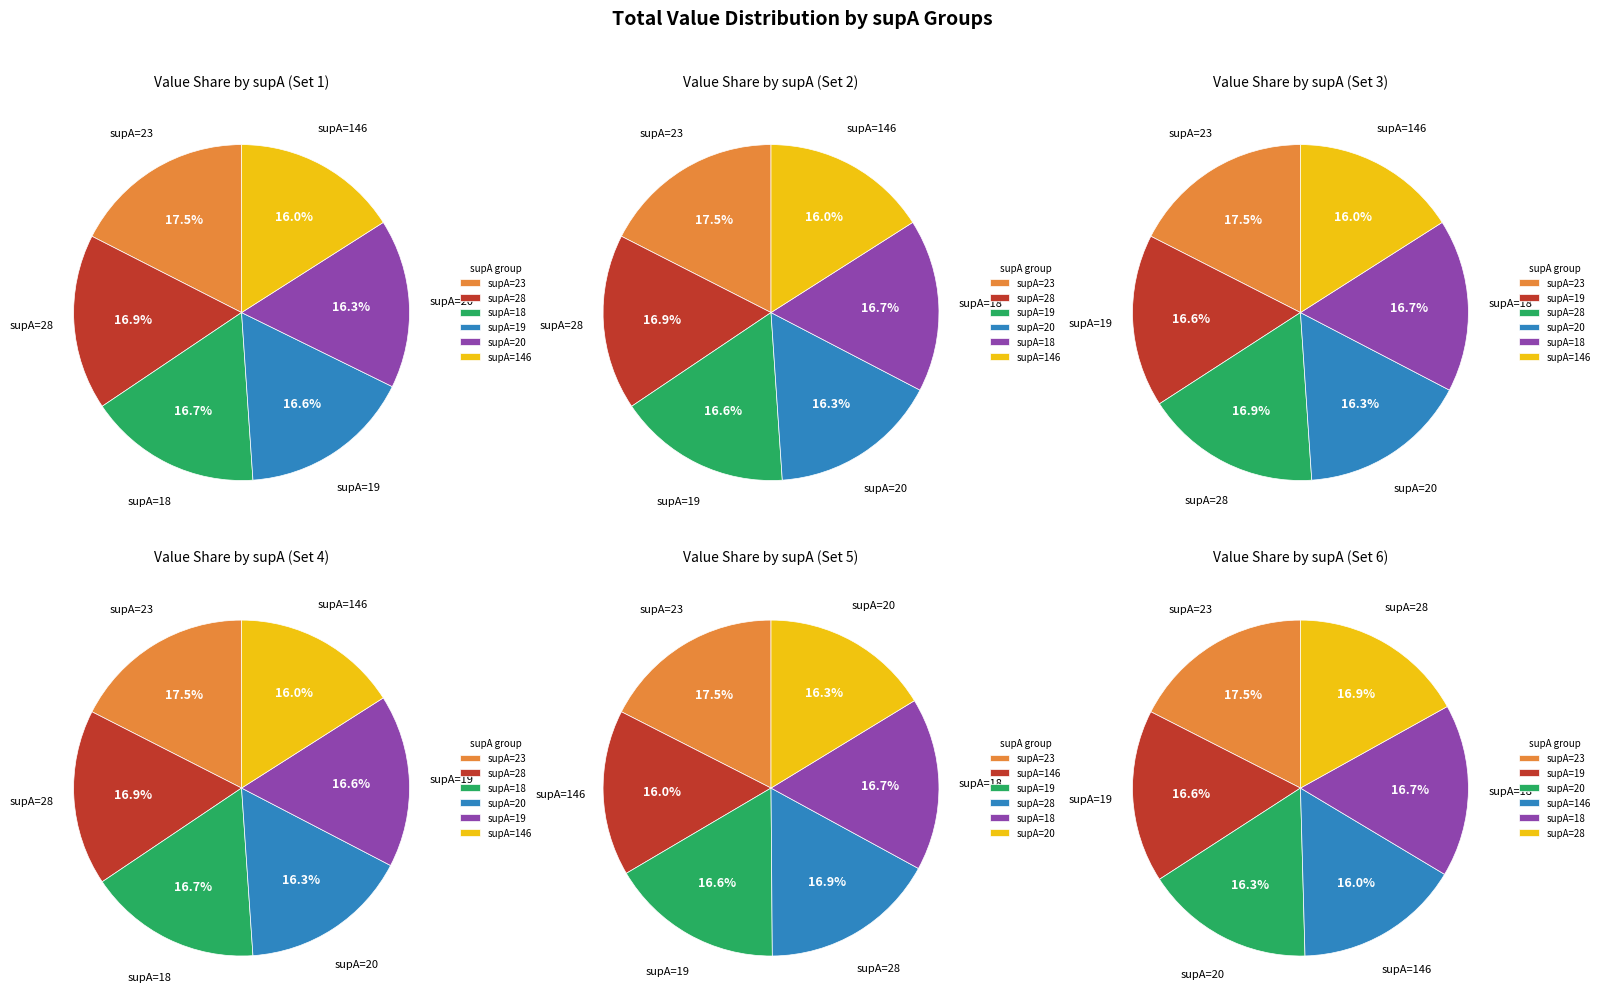

Is the sum of supA=146 and supA=23 greater than half?

No